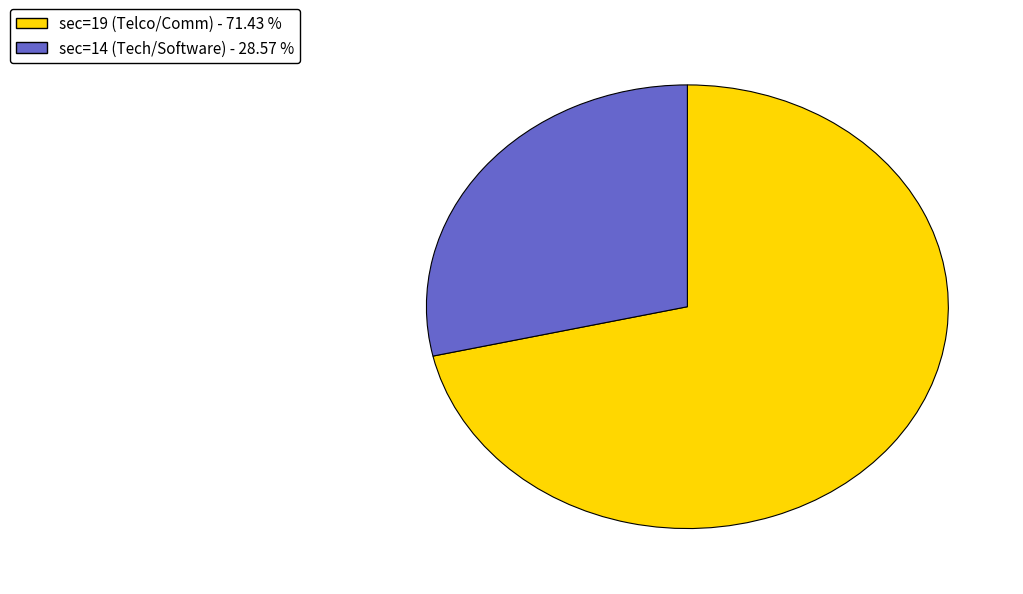

How many slices are in this pie chart?

2